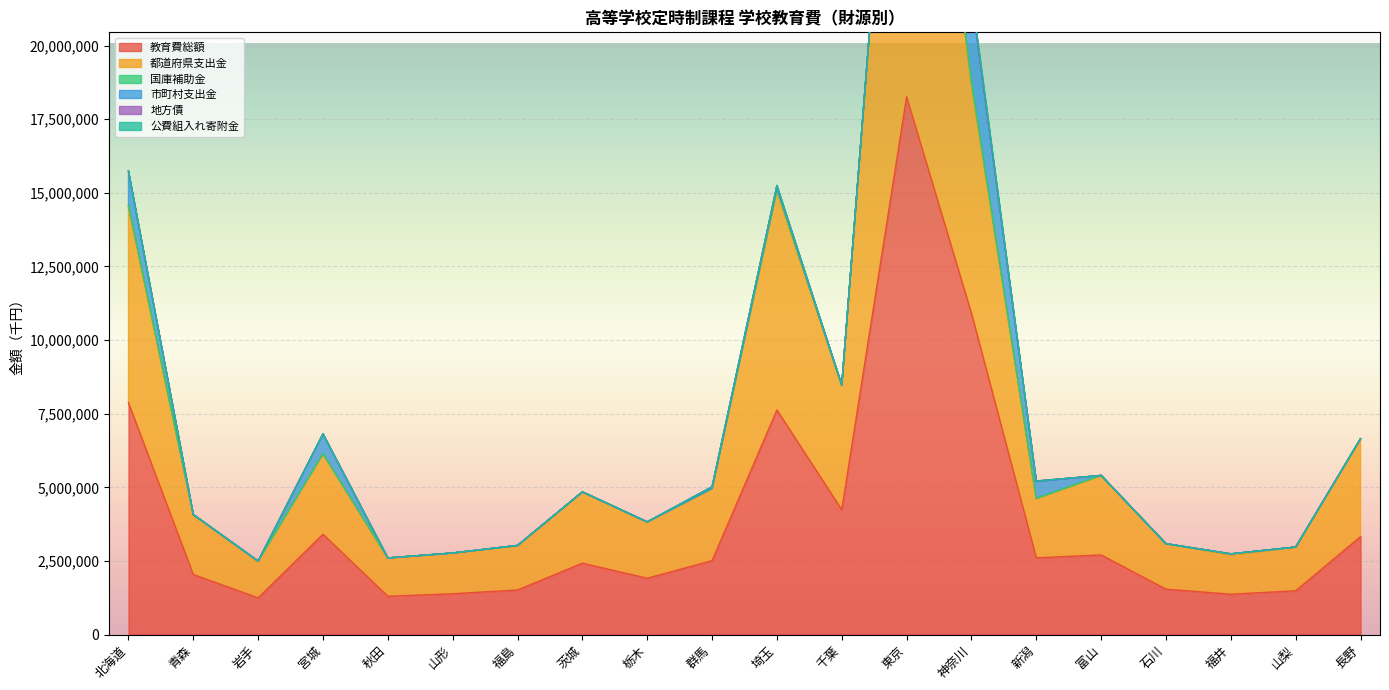

What is the average value of the 地方債 series?

7150